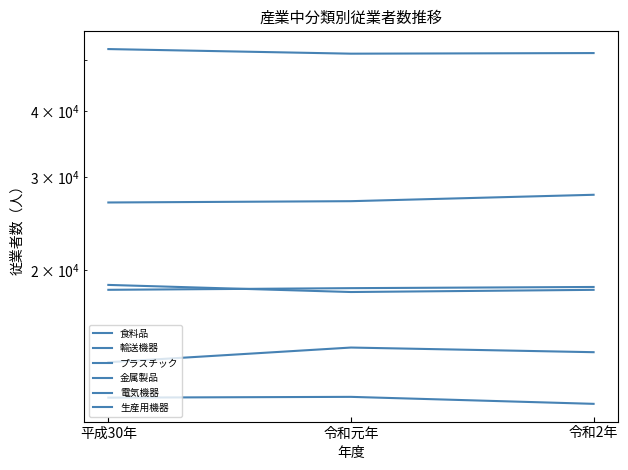

What is the spread (max minus min) of values at 令和2年?

40319